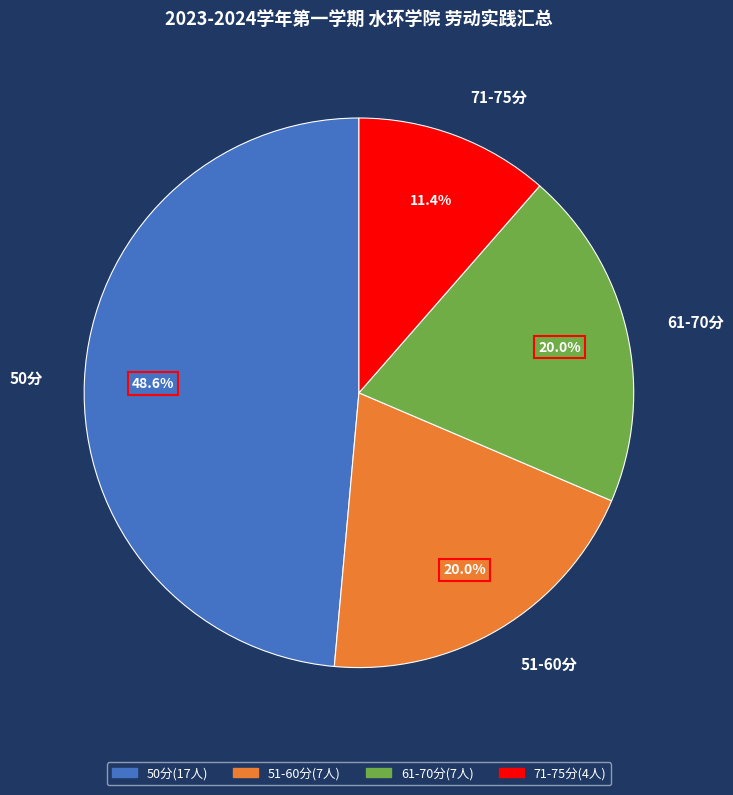

What is the smallest slice in the pie chart?

71-75分